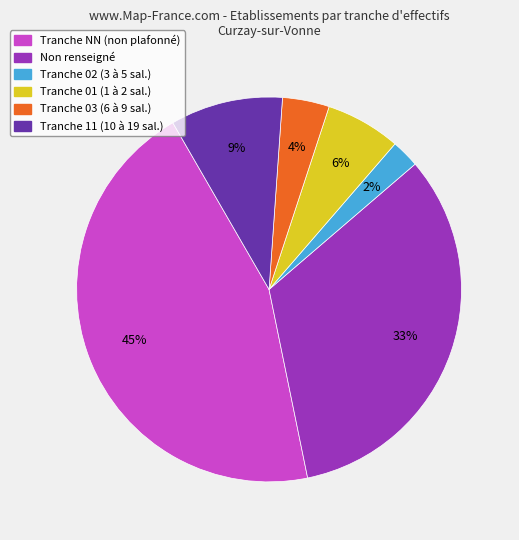

Is there a majority slice in this chart?

No